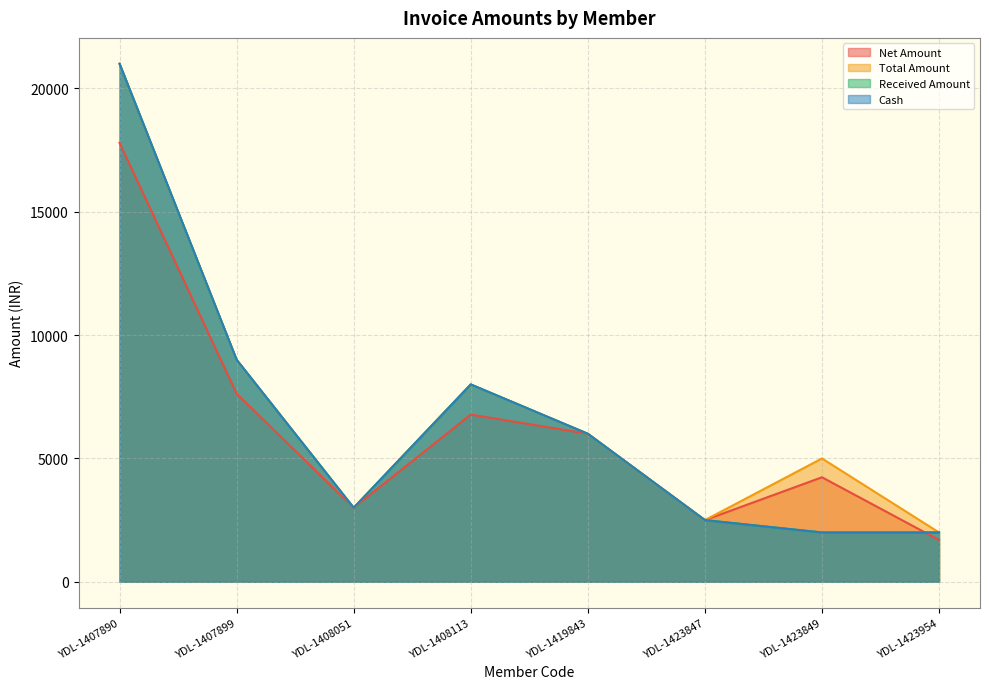

Which series has the largest total across all categories?

Total Amount